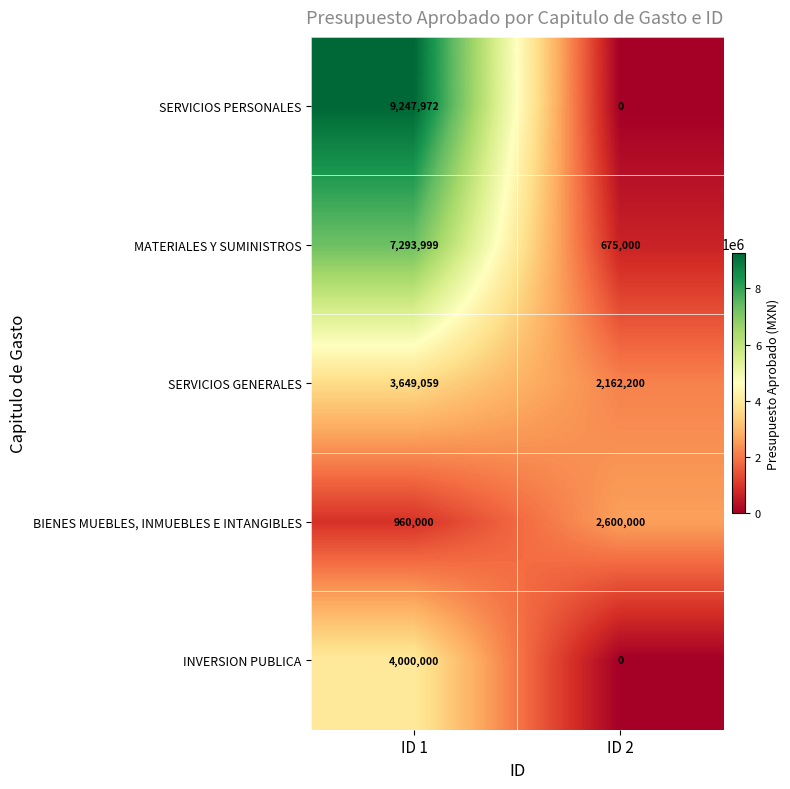

Which series changed the most between ID 1 and ID 2?

SERVICIOS PERSONALES